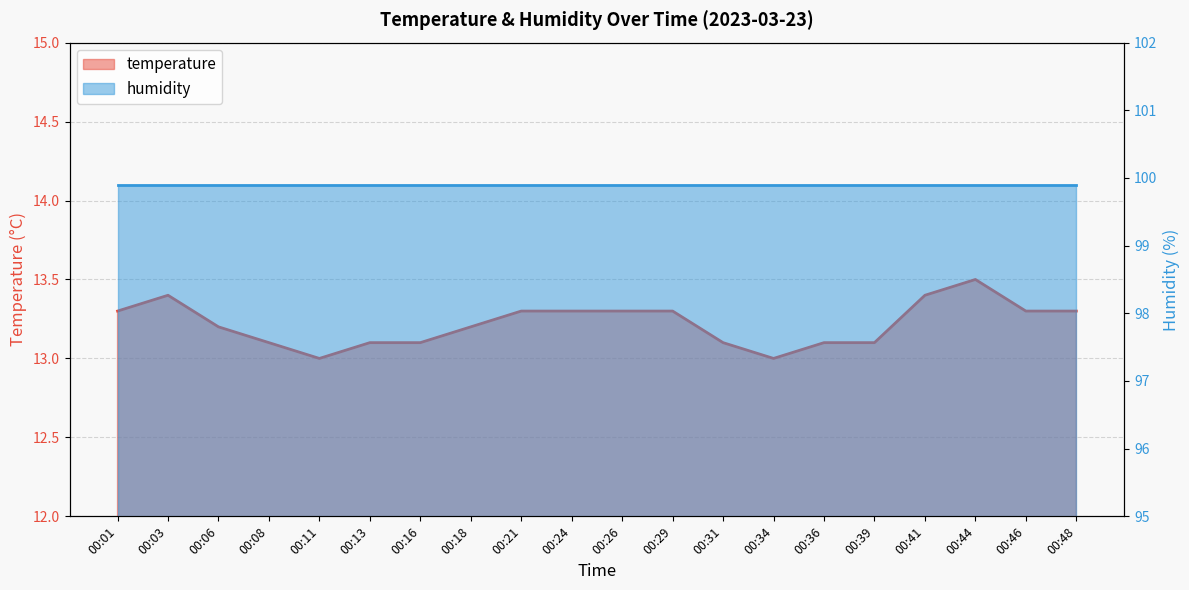

List the labels in order of value, smallest first.

00:11, 00:34, 00:08, 00:13, 00:16, 00:31, 00:36, 00:39, 00:06, 00:18, 00:01, 00:21, 00:24, 00:26, 00:29, 00:46, 00:48, 00:03, 00:41, 00:44